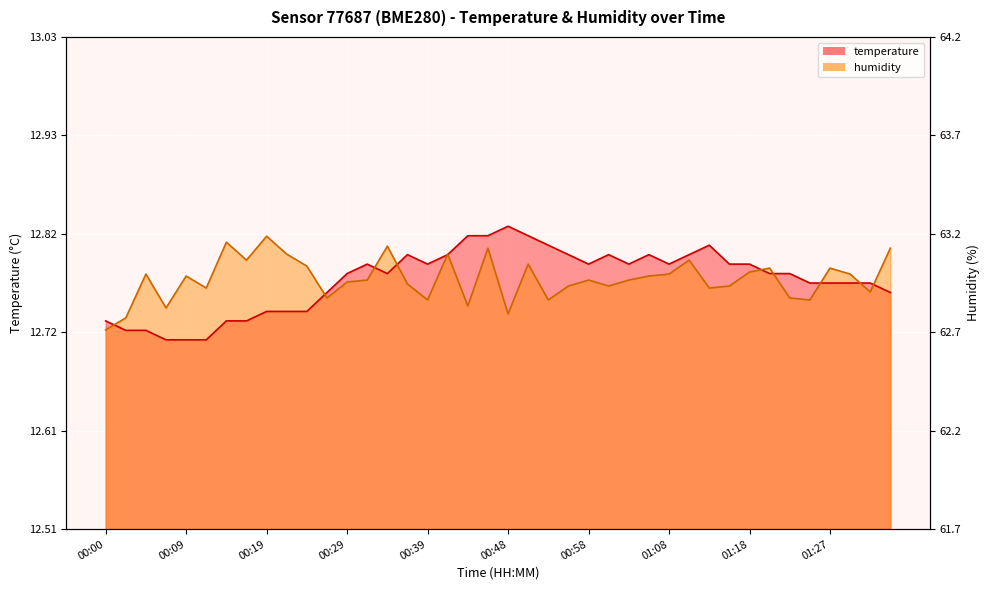

How many interior local valleys does the humidity series have?

12